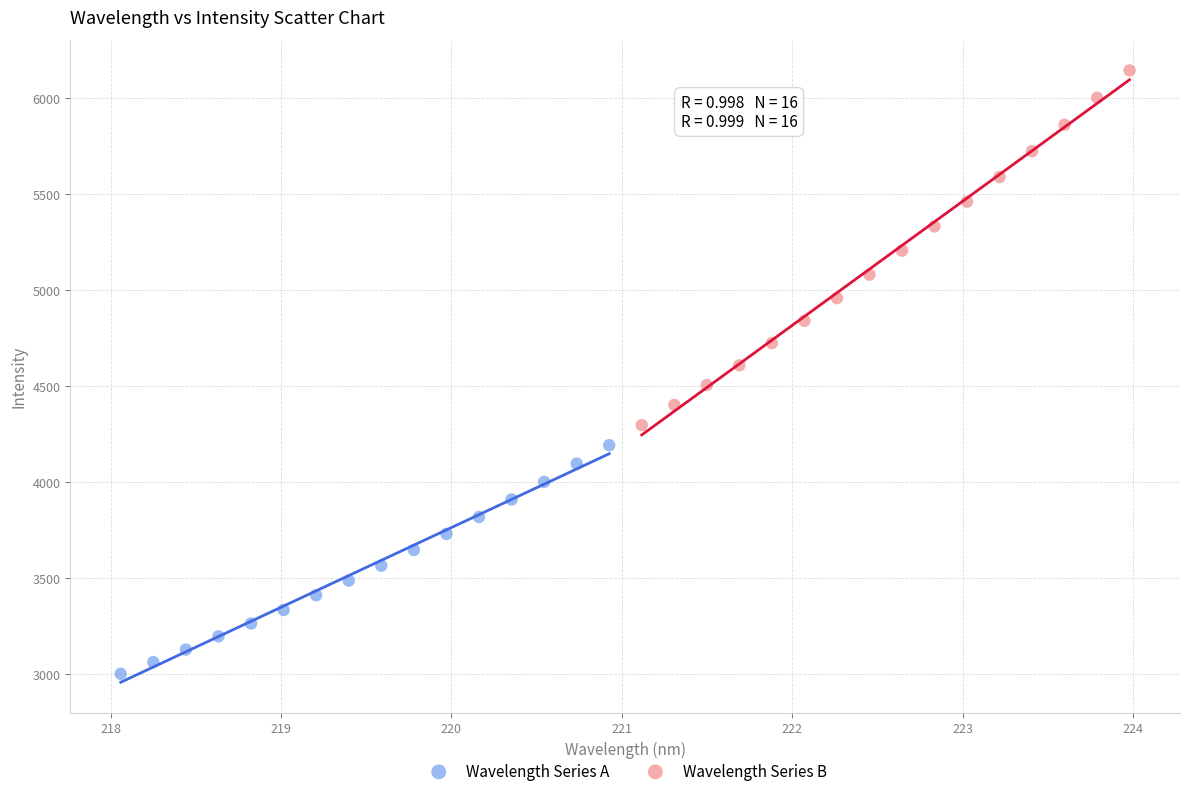

Which series has the widest spread of Y values?

Wavelength Series B